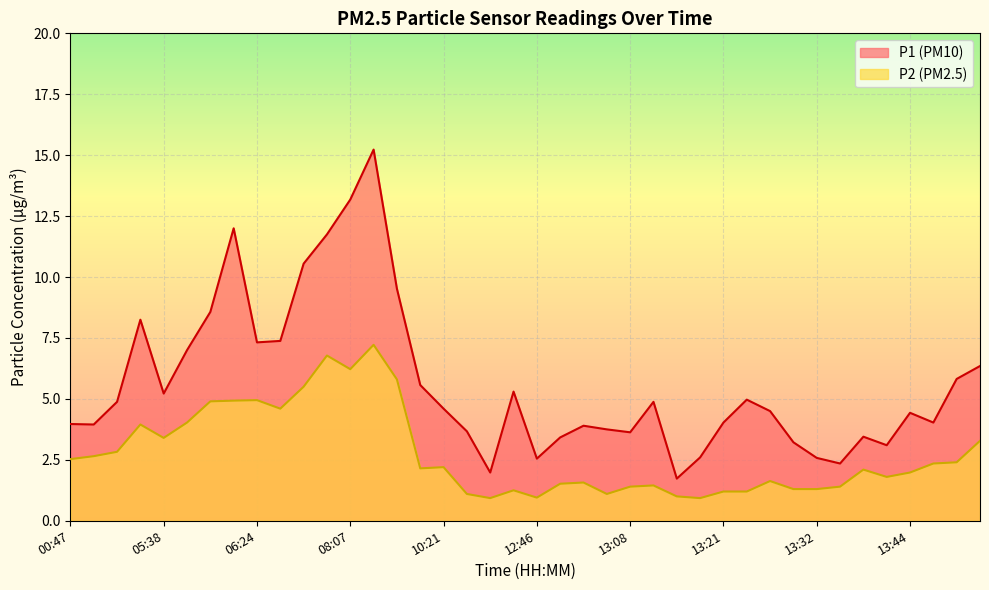

What is the value of the P1 point at the 19th from the left?

2.0